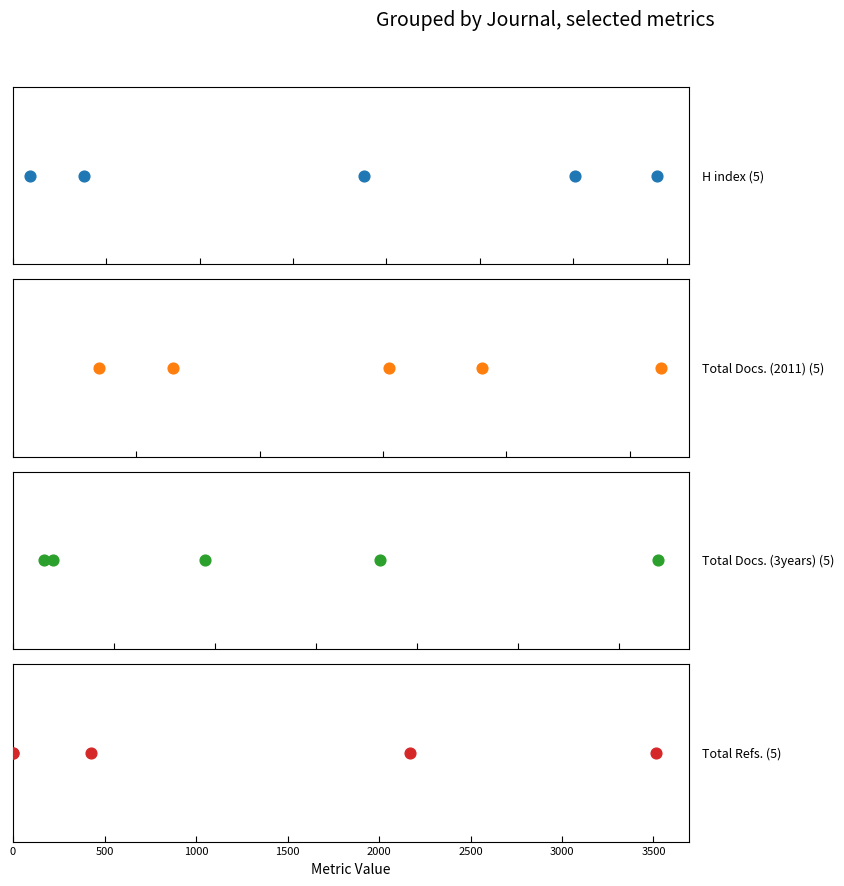

Which series has the largest total across all categories?

Total Refs.